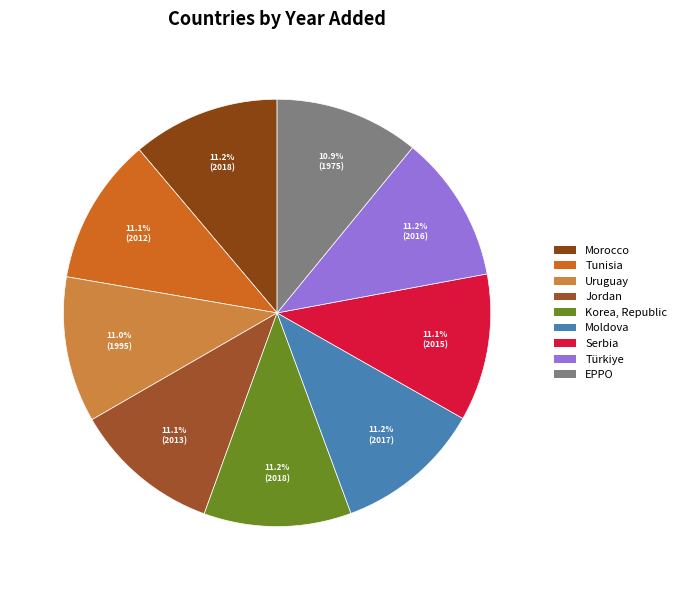

Is there any slice that represents more than half of the pie?

No